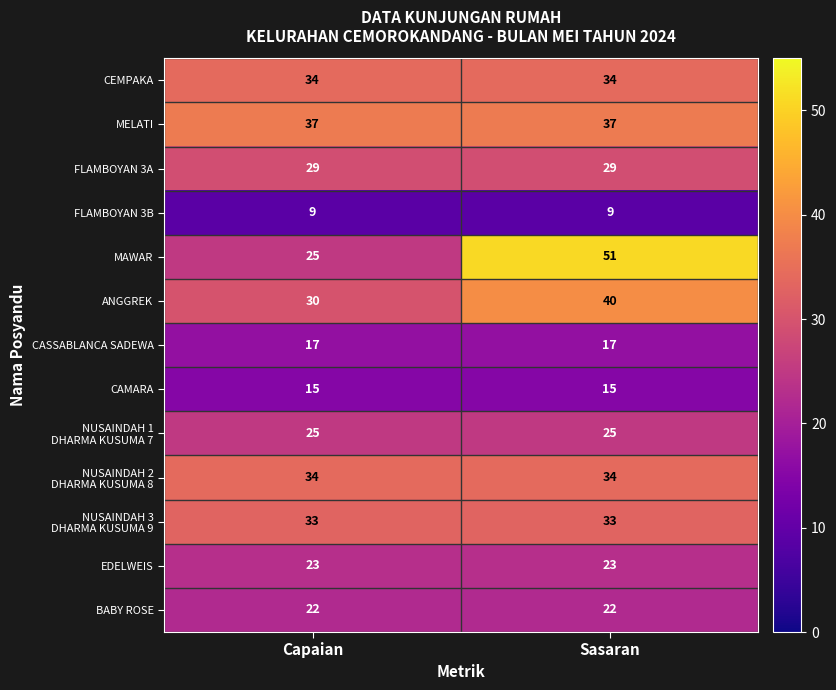

What is the sum of all MELATI values?

74